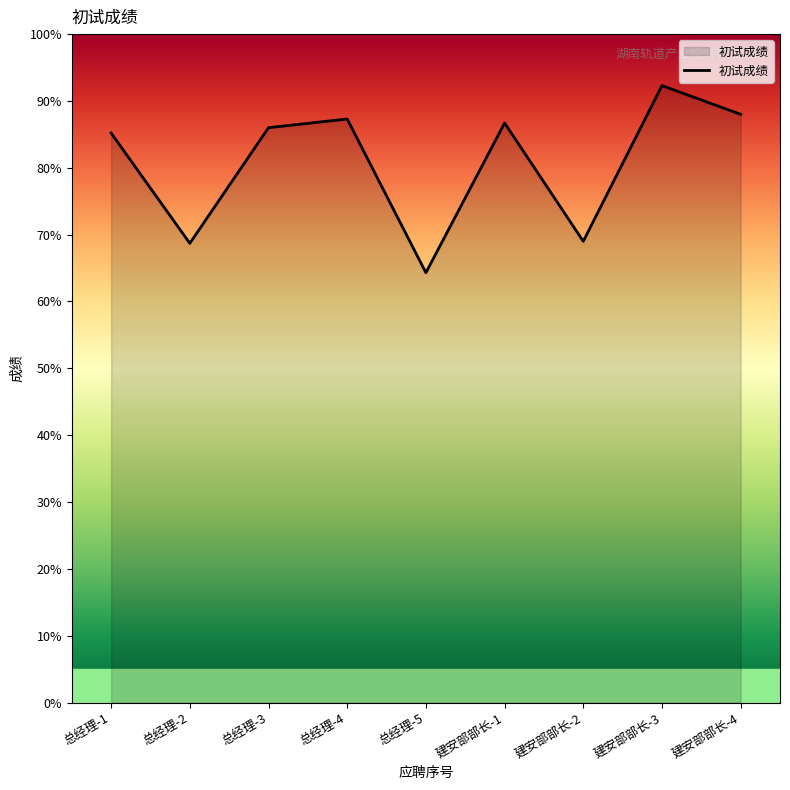

How many interior local valleys (lower than both neighbors) does the data have?

3